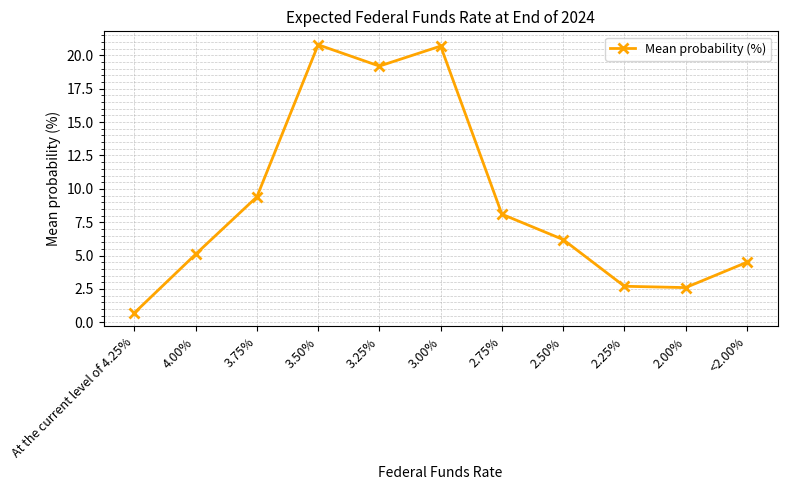

What is the difference between the maximum and second lowest values?

18.2